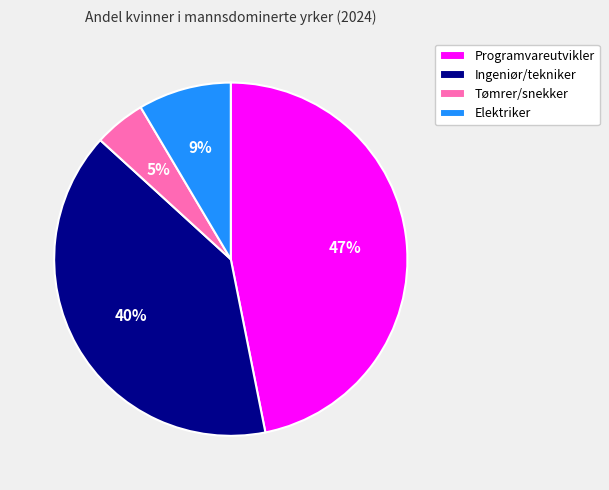

Which slice is the largest?

Programvareutvikler